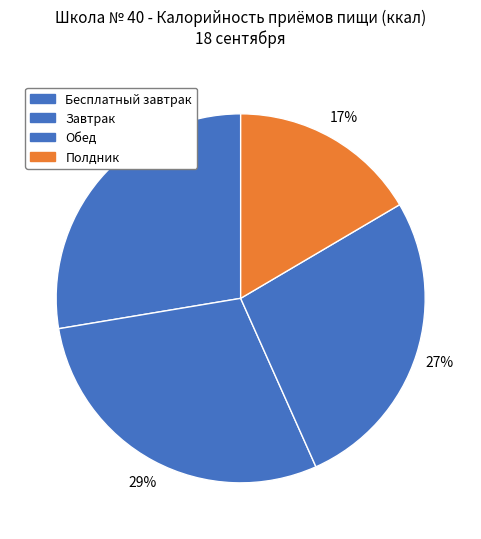

How many slices are in this pie chart?

4